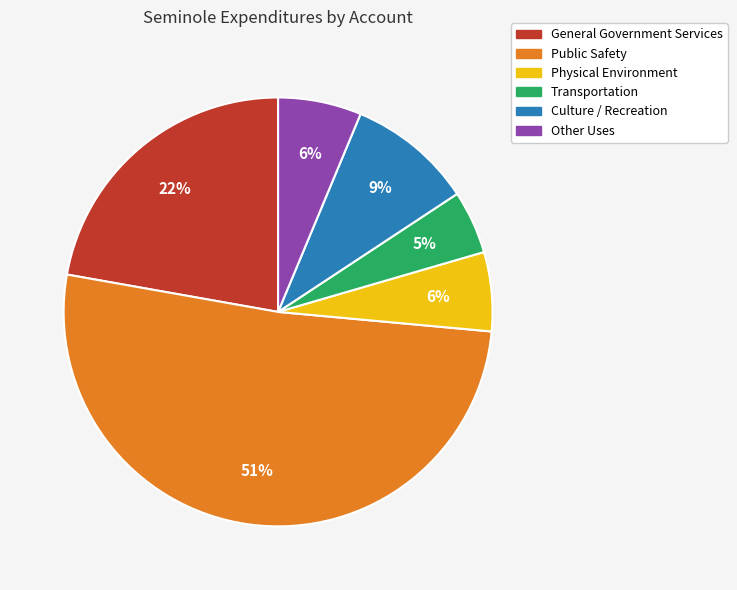

Do General Government Services and Public Safety together represent more than half of the pie?

Yes